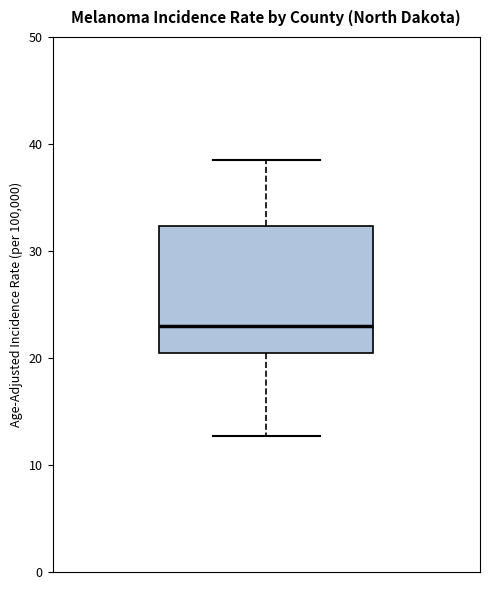

Transcribe this box plot: give where the median line is, the range the box spans, and where the two whiskers end, as read against the y-axis. The values are not printed on the chart, so give them approximately, as read against the axis.

median 23, box 21 to 32, whiskers 13 to 39